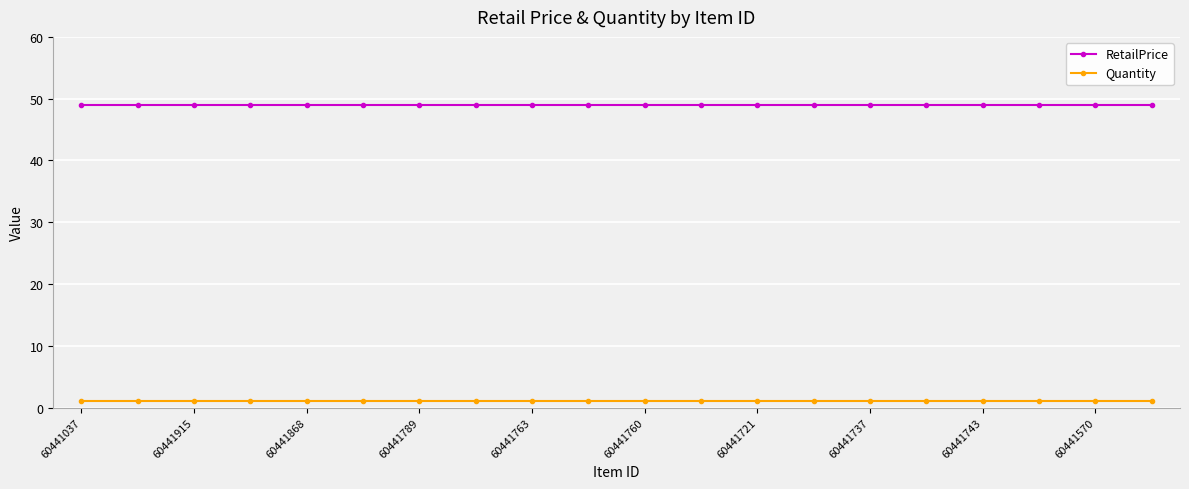

What is the value of the RetailPrice point at the 17th from the left?

49